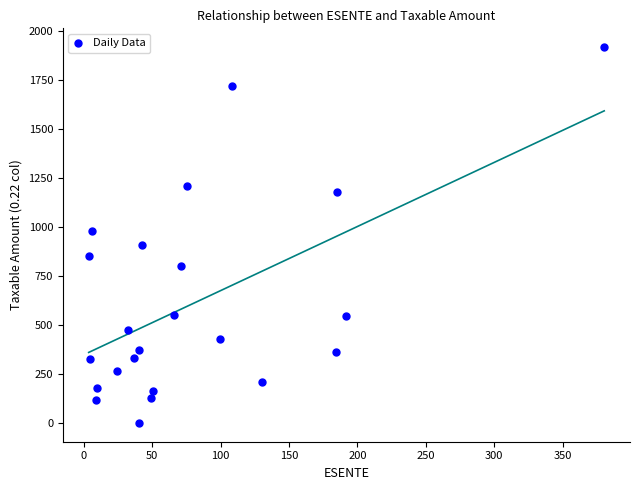

What is the range of Y values (max minus min)?

1916.2